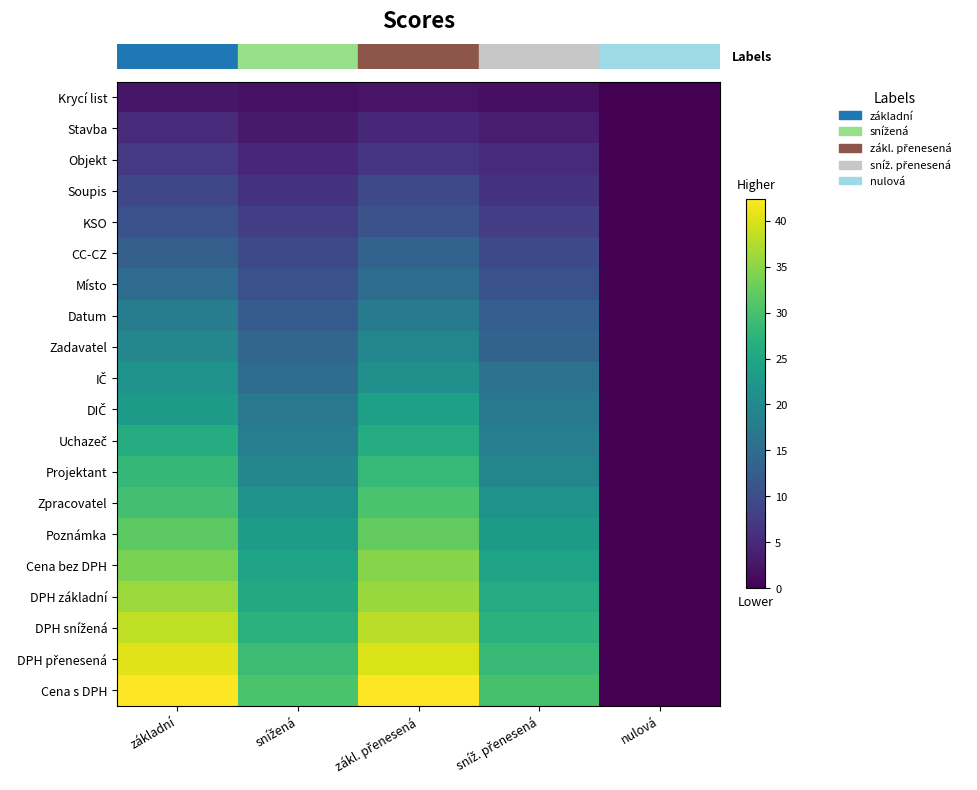

Which has a higher value, sníž. přenesená or zákl. přenesená?

zákl. přenesená